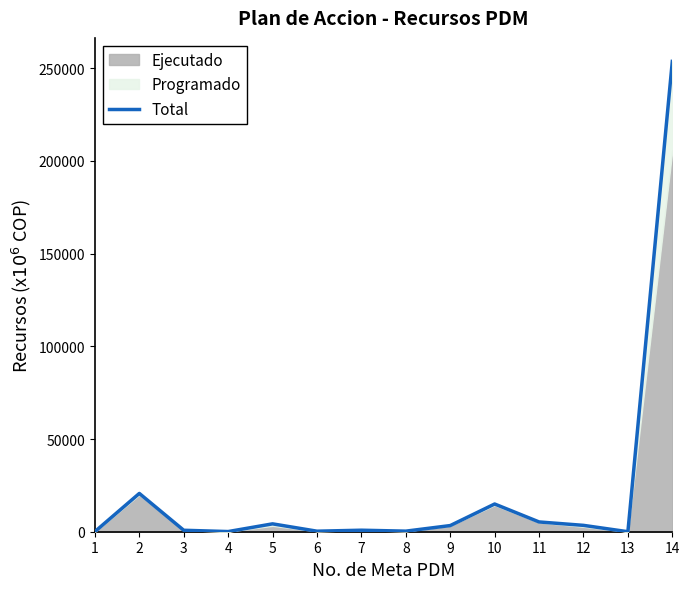

List the labels in order of value, smallest first.

13, 1, 4, 6, 8, 3, 7, 9, 12, 5, 11, 10, 2, 14